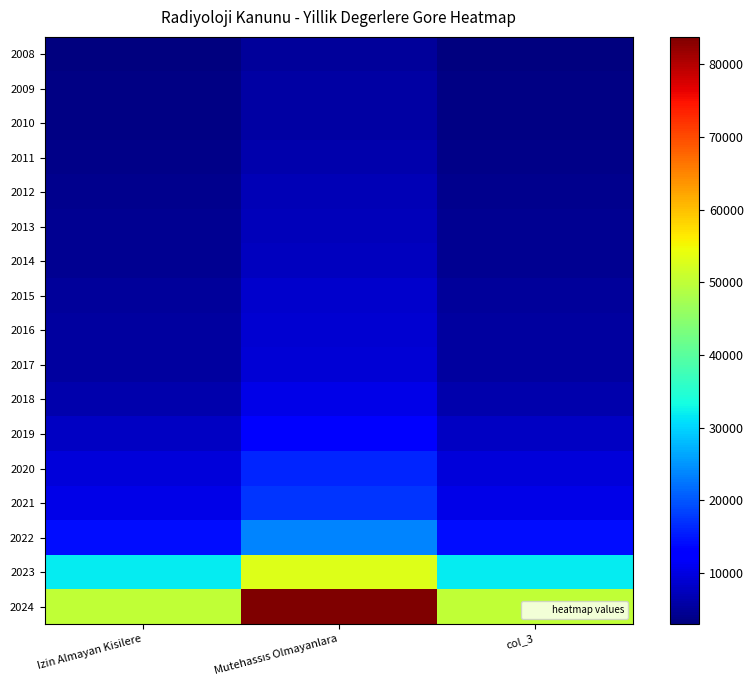

How many data points does each series have?

3